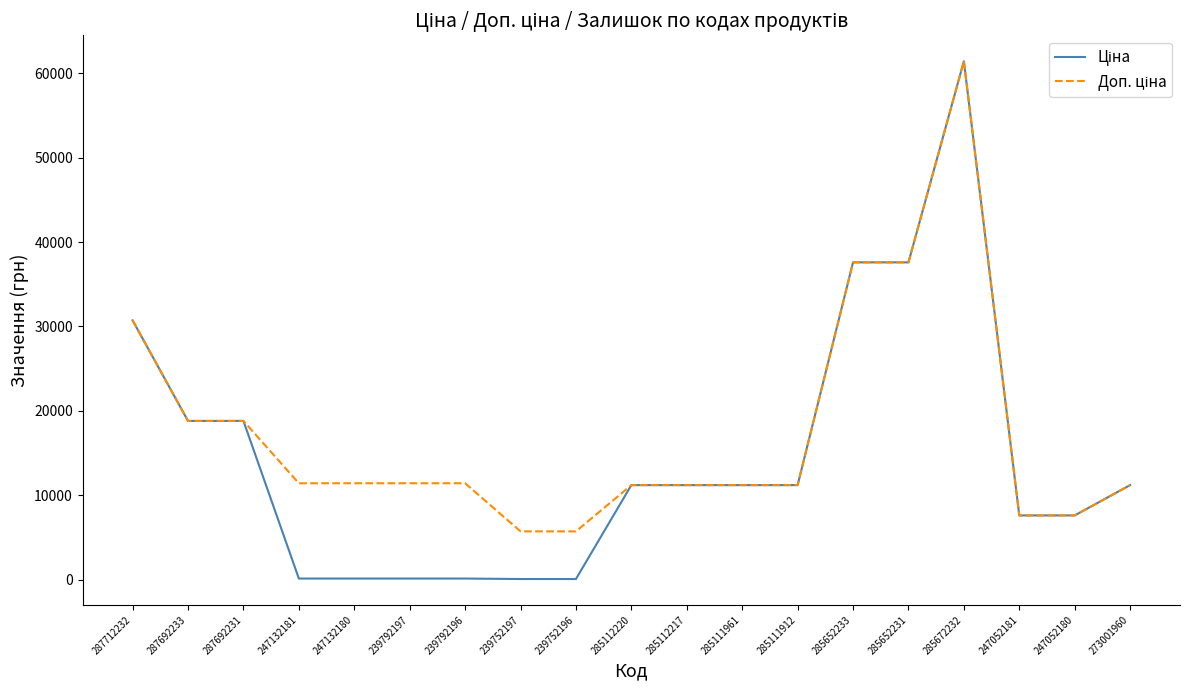

What is the greatest value displayed?

61434.3